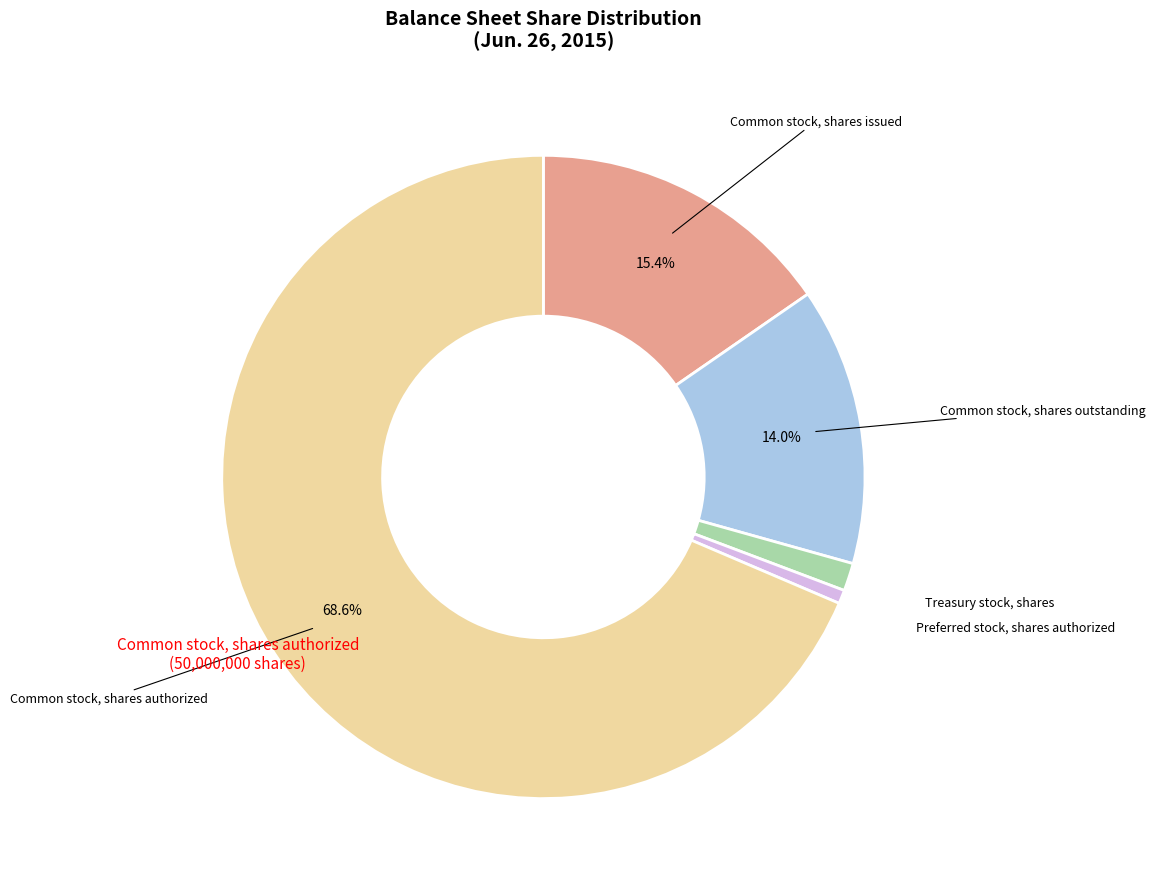

Is there a majority slice in this chart?

Yes